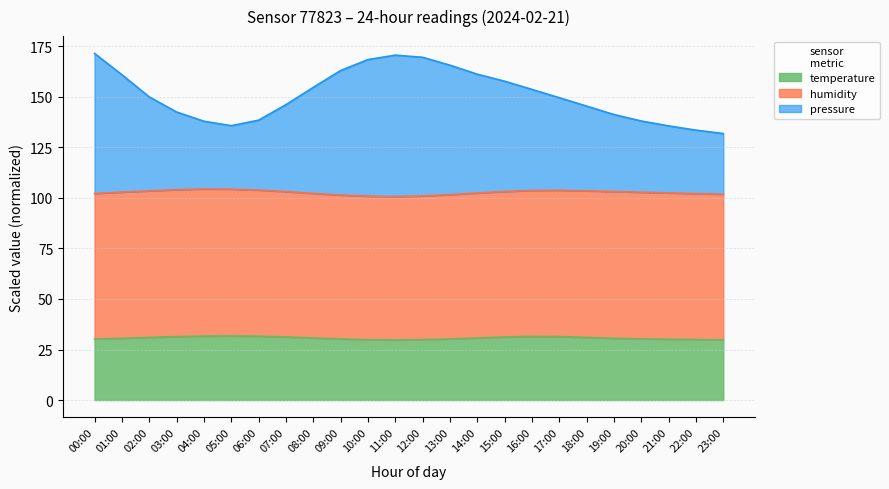

What is the total value across all series at 12:00?

169.6